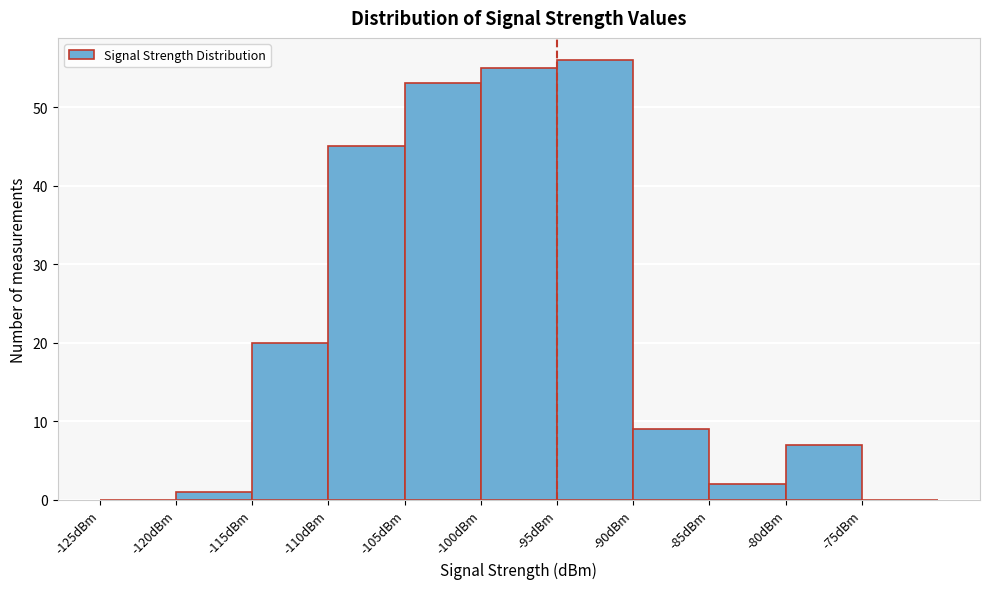

Reading left to right, list every bar in this chart as the range it spans on the x-axis followed by its height. The values are not printed on the chart, so give them approximately, as read against the axis.

-125 to -120: 0
-120 to -115: 1
-115 to -110: 20
-110 to -105: 45
-105 to -100: 53
-100 to -95: 55
-95 to -90: 56
-90 to -85: 9
-85 to -80: 2
-80 to -75: 7
-75 to -70: 0